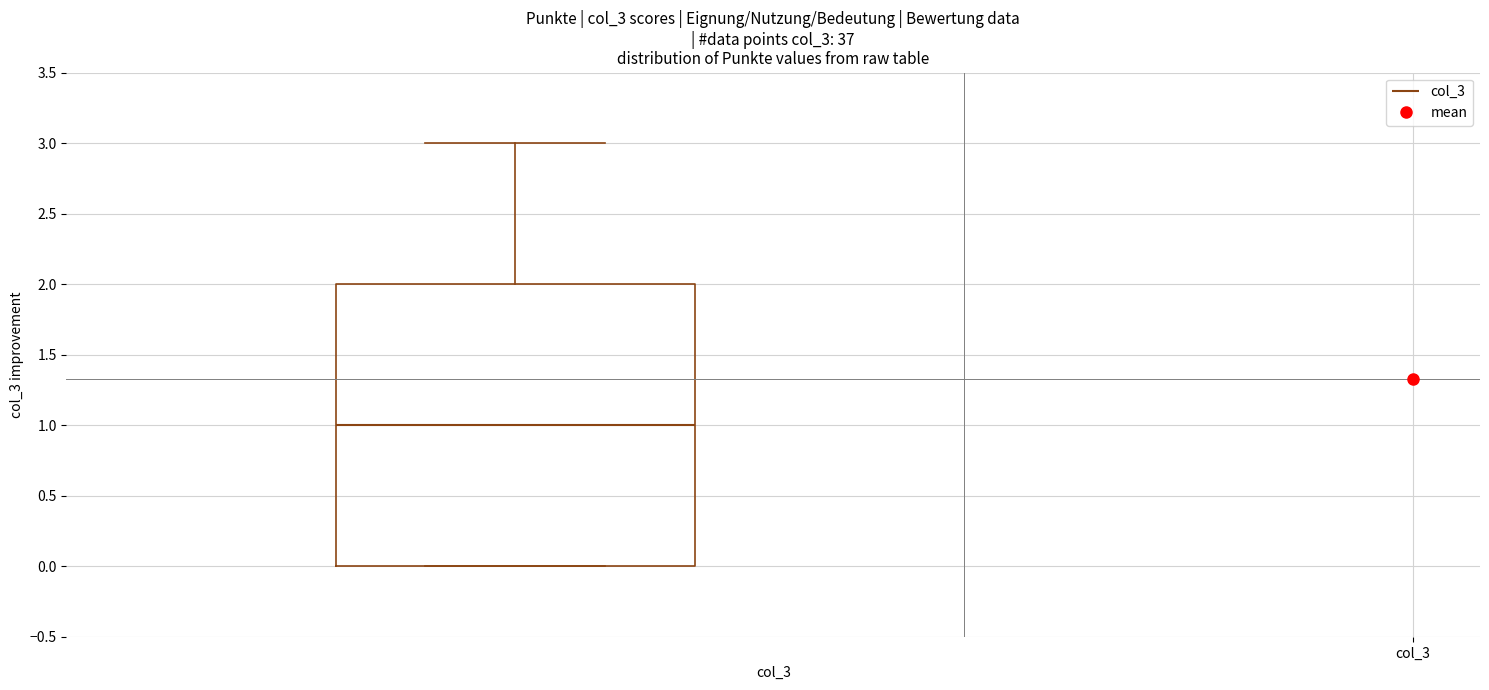

Transcribe this box plot: give where the median line is, the range the box spans, and where the two whiskers end, as read against the y-axis. The values are not printed on the chart, so give them approximately, as read against the axis.

median 1, box 0 to 2, whiskers 0 to 3